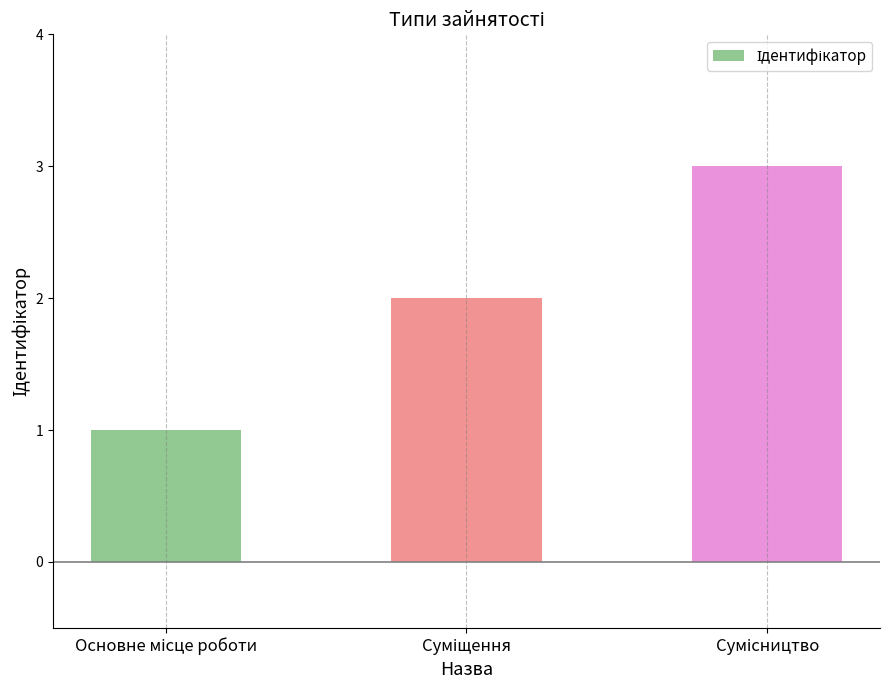

What is the greatest value displayed?

3